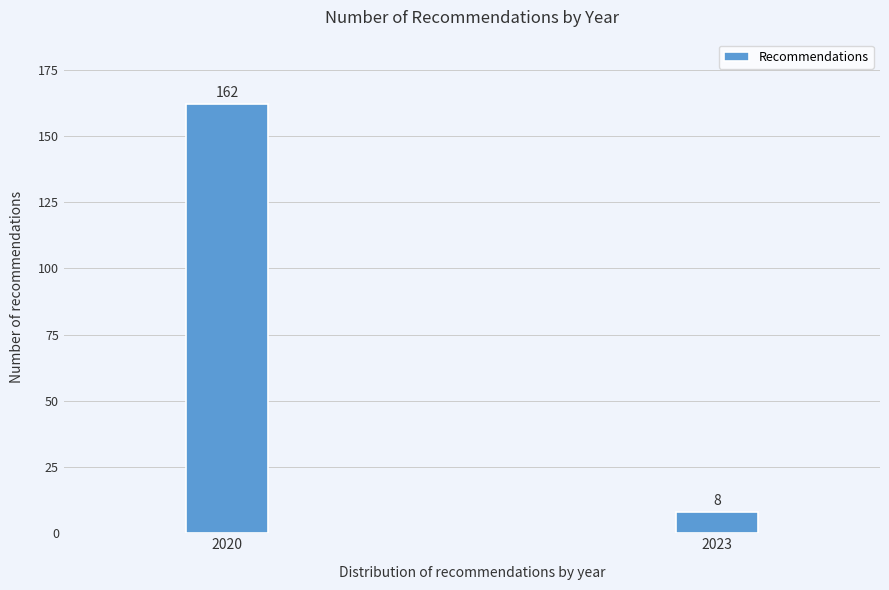

Reading left to right, transcribe all the data shown in this chart.

2020=162	2023=8